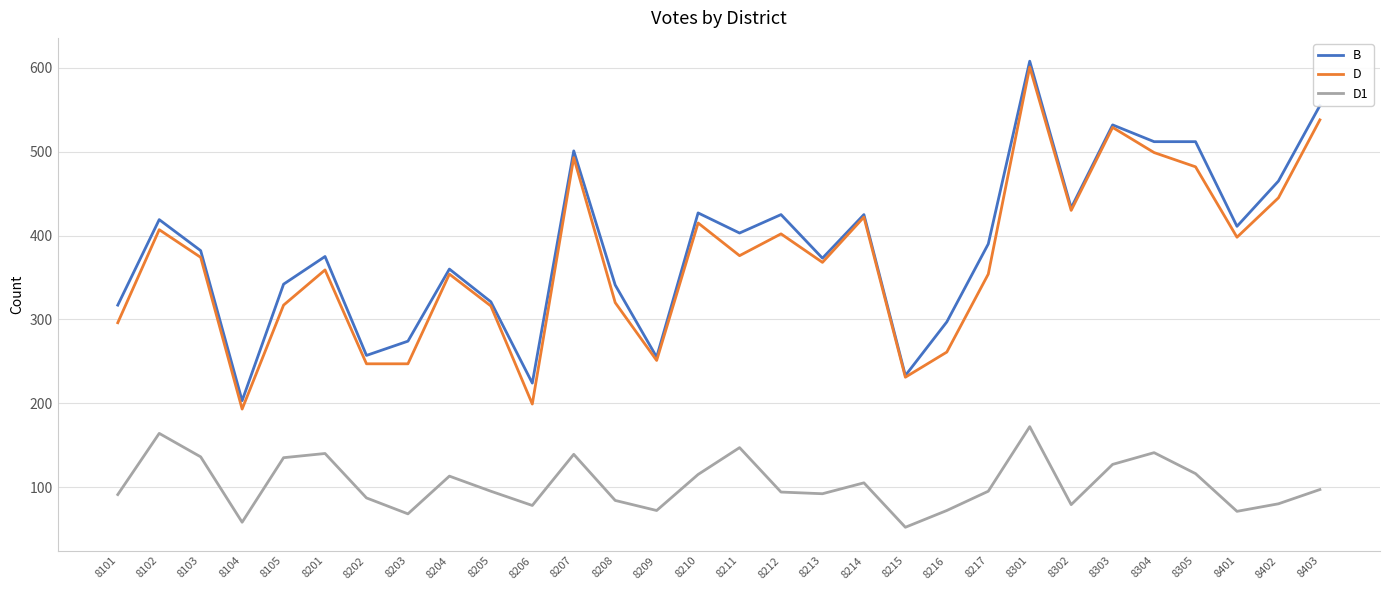

What is the total value across all series at 8402?

990